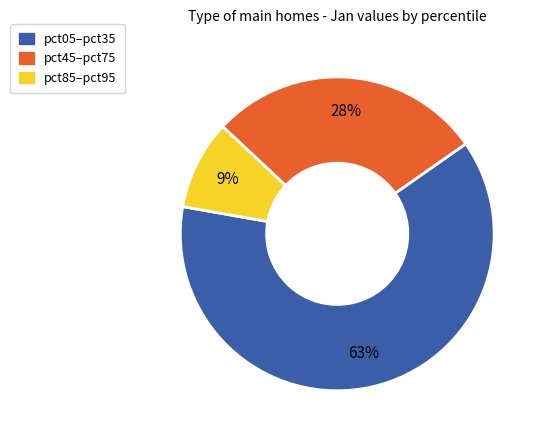

Rank the categories by value from highest to lowest.

pct05–pct35, pct45–pct75, pct85–pct95